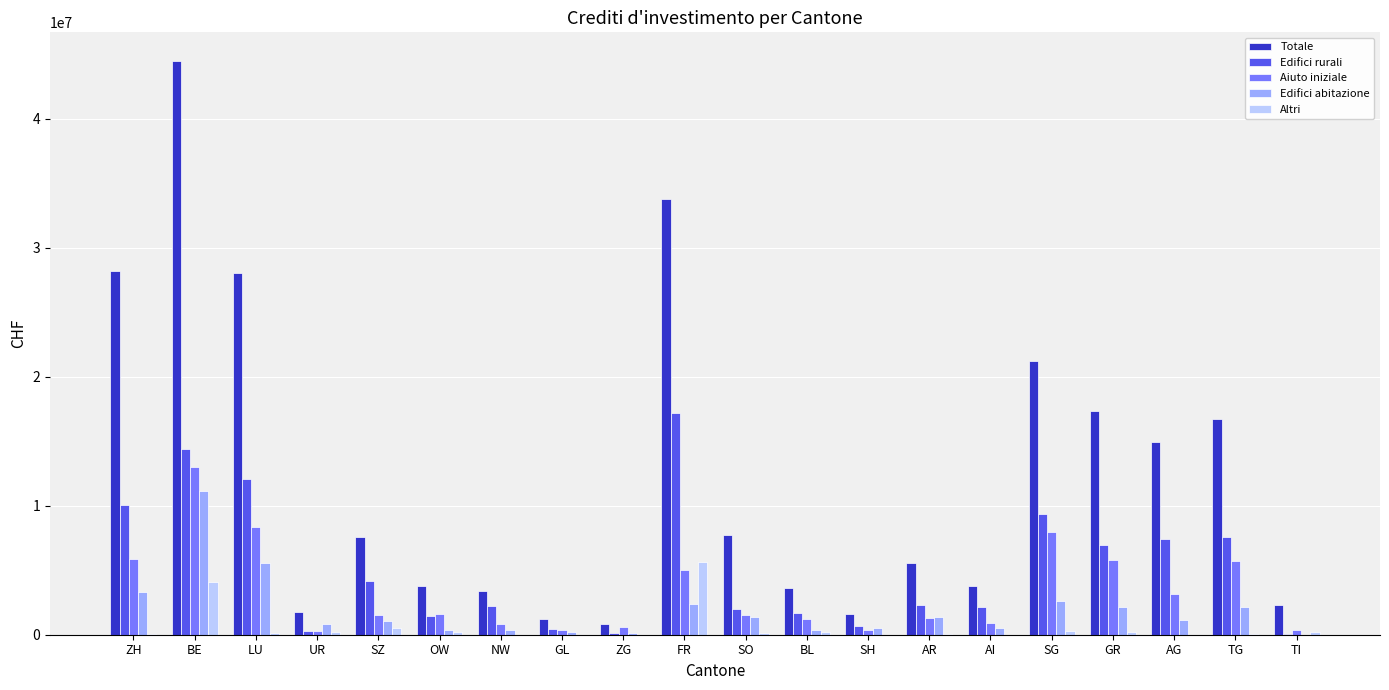

The Edifici abitazione series shows 5404832 at BE. True or false?

False